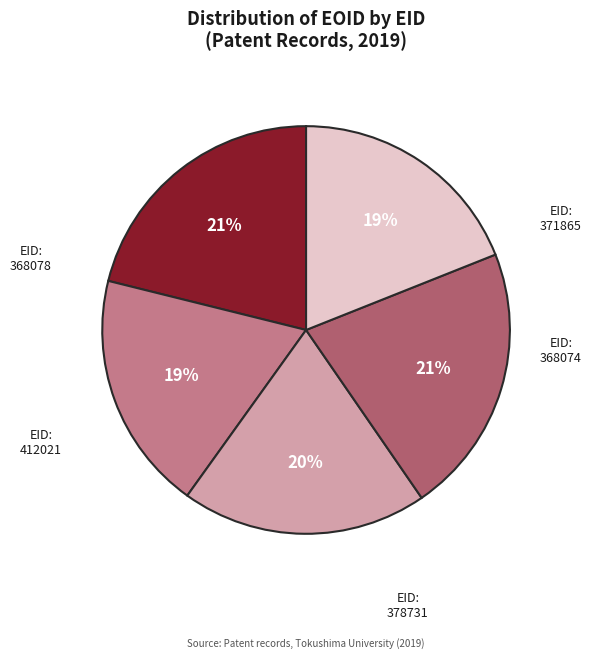

Approximately how many times larger is the value at 371865 compared to 412021?

1.0